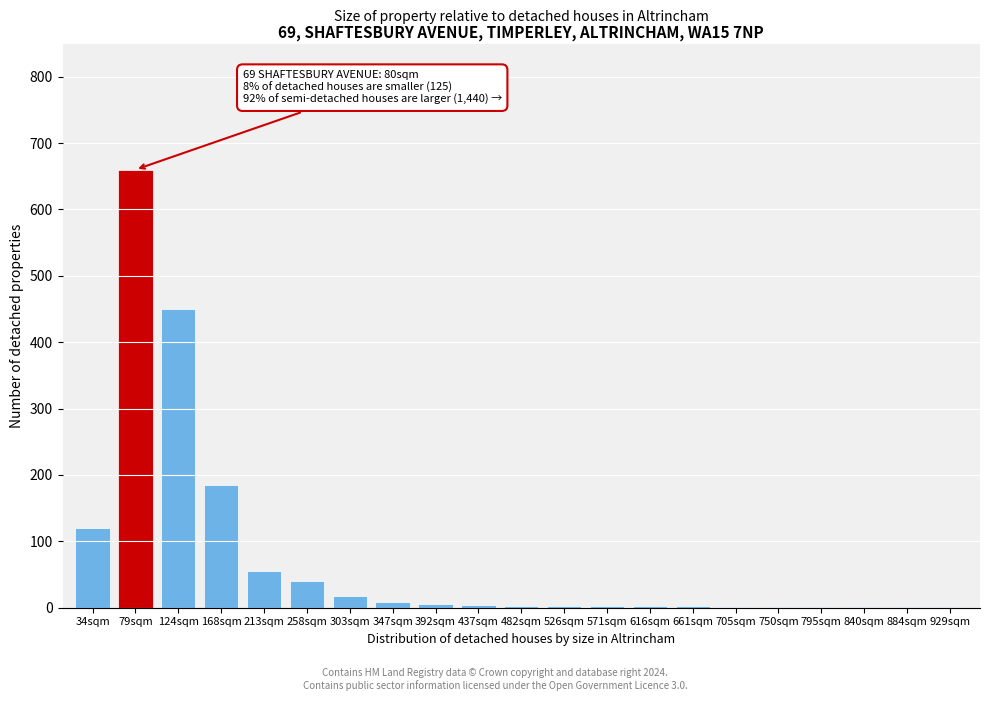

What is the greatest value displayed?

660